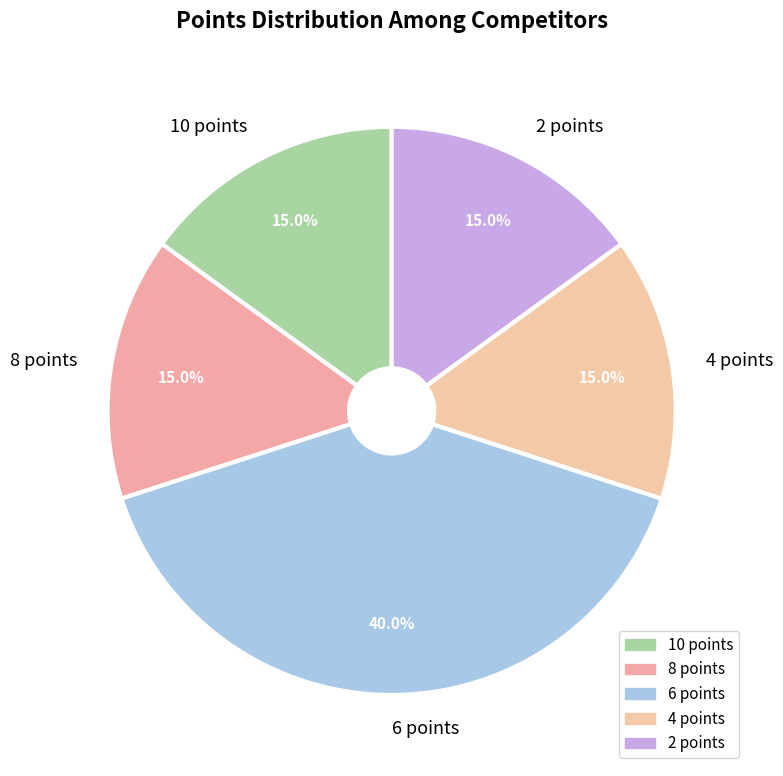

Combined, do 8 points and 2 points account for over 50%?

No